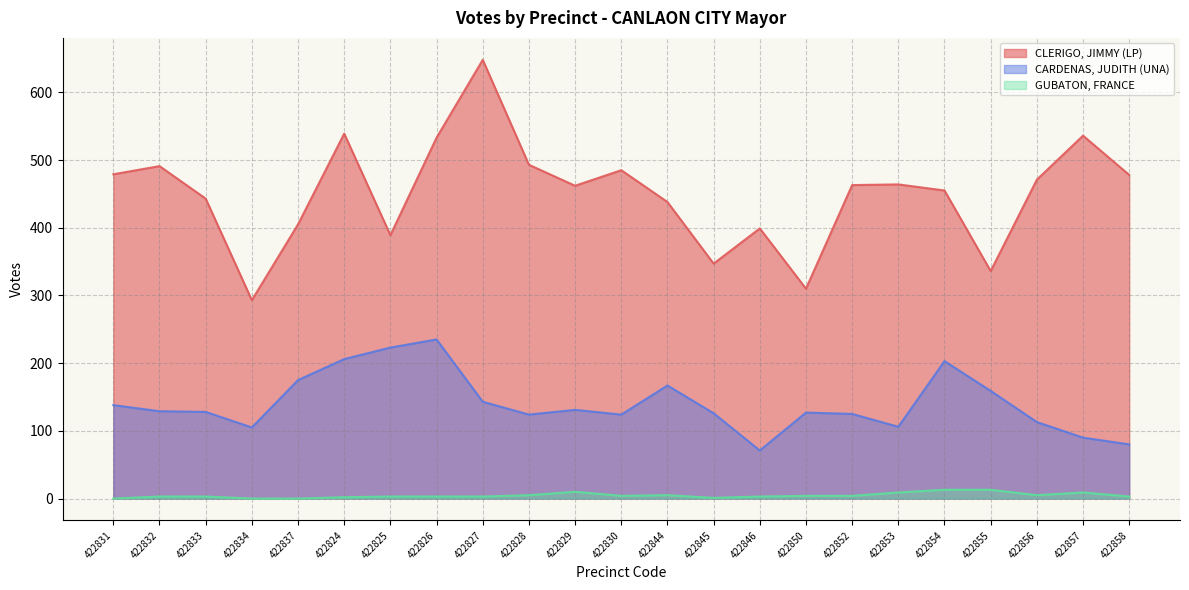

True or false: CLERIGO, JIMMY (LP) has more than 2 interior local peaks.

True